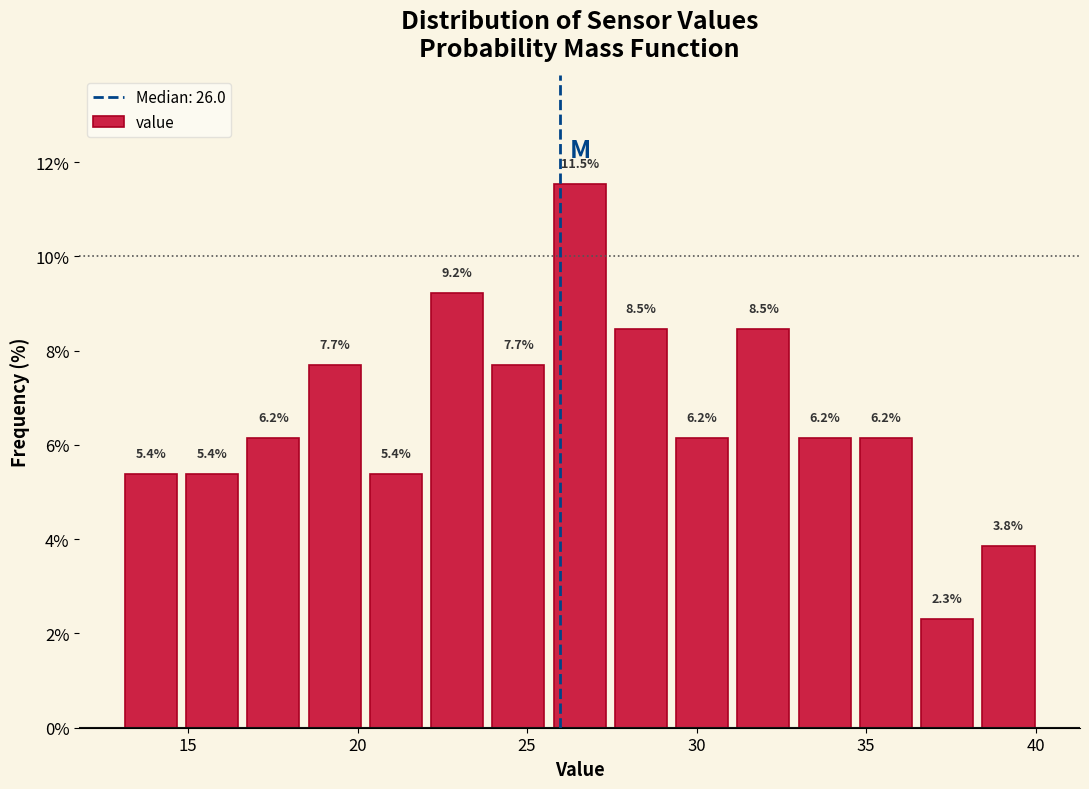

Read against the x-axis, roughly where is the centre of the tallest bar?

26.5